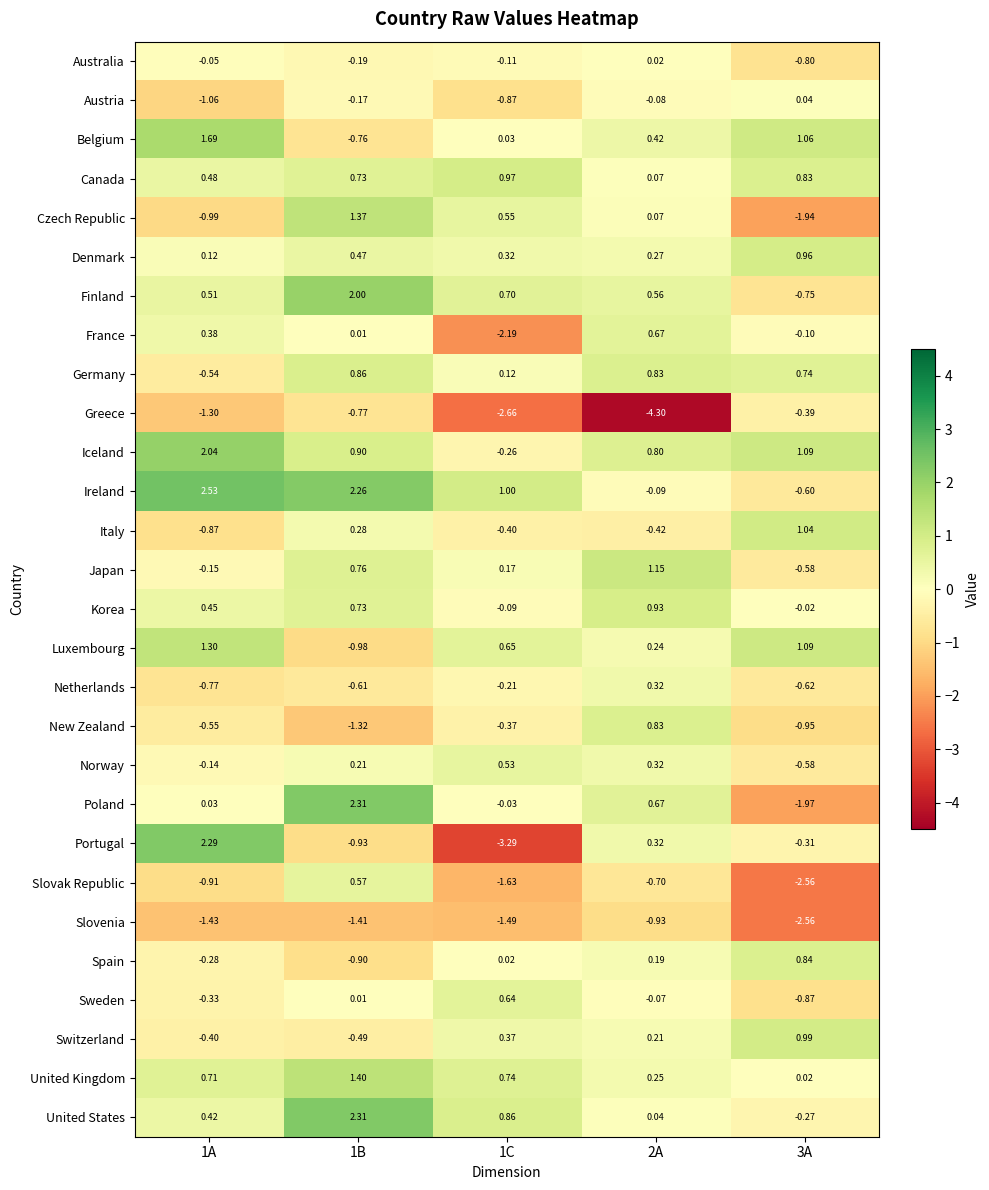

Which series has the widest spread of values?

Portugal